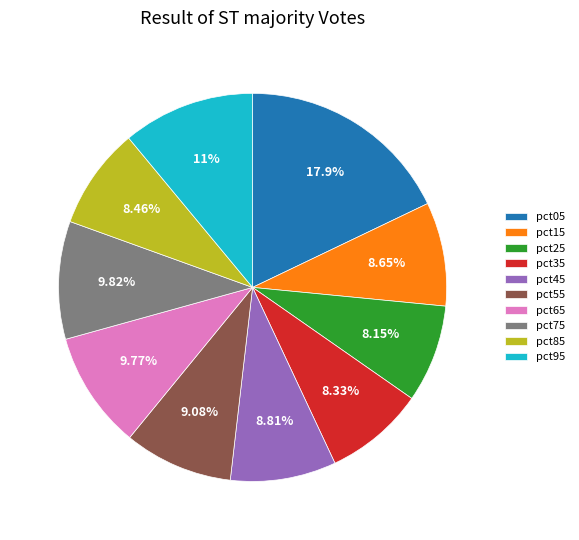

To the nearest percent, what is the difference between the largest and smallest slice percentages?

10%